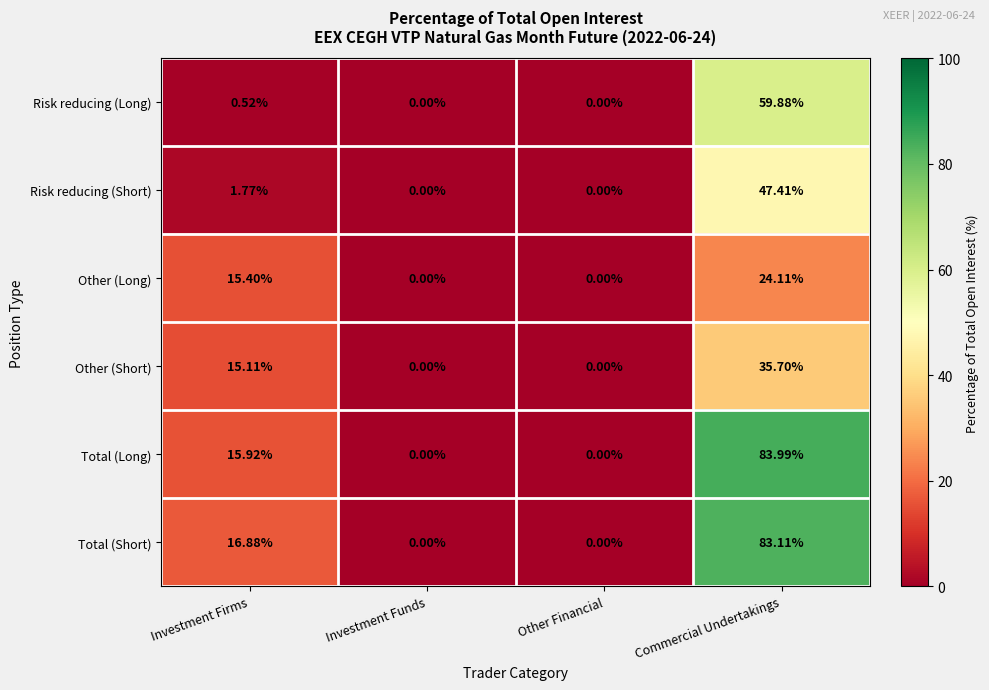

Between Investment Funds and Commercial Undertakings, which series saw the biggest shift?

Total (Long)